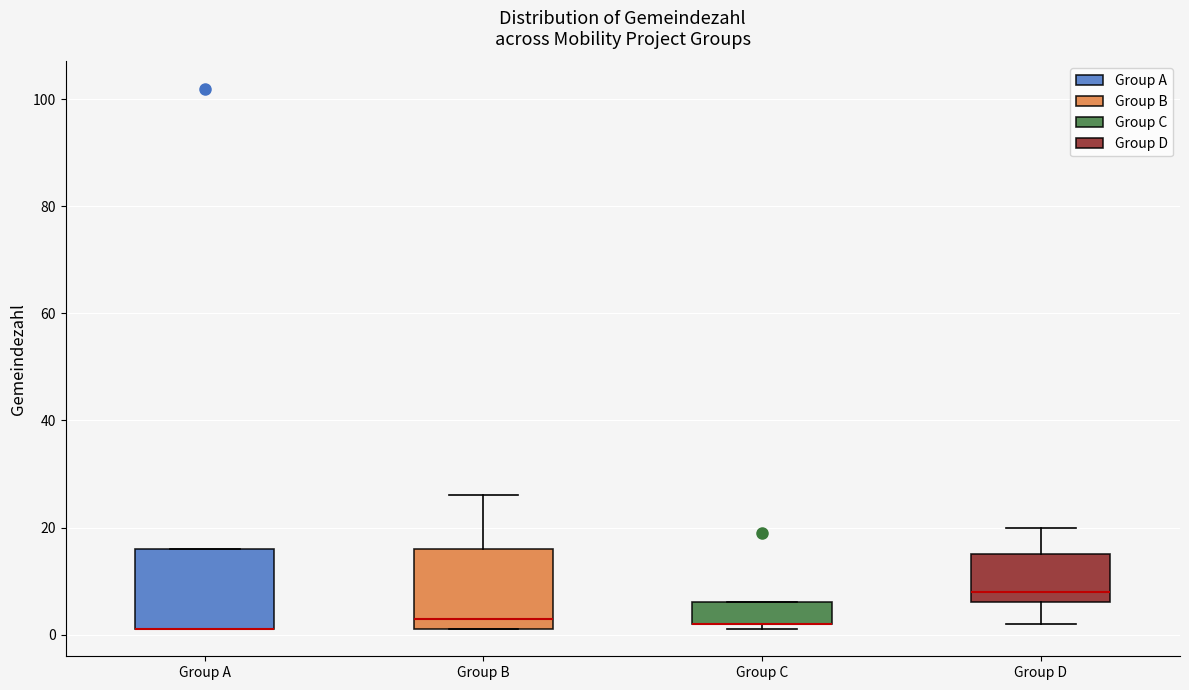

Reading left to right, transcribe this box plot: for each box, give where its median line is, the range the box spans, and where its two whiskers end, as read against the y-axis. The values are not printed on the chart, so give them approximately, as read against the axis.

Group A: median 2 (drawn on the box's lower edge), box 2 to 16, whiskers 2 to 16
Group B: median 4, box 2 to 16, whiskers 2 to 26
Group C: median 2 (drawn on the box's lower edge), box 2 to 6, whiskers 2 (just below the box's lower edge) to 6
Group D: median 8, box 6 to 16, whiskers 2 to 20